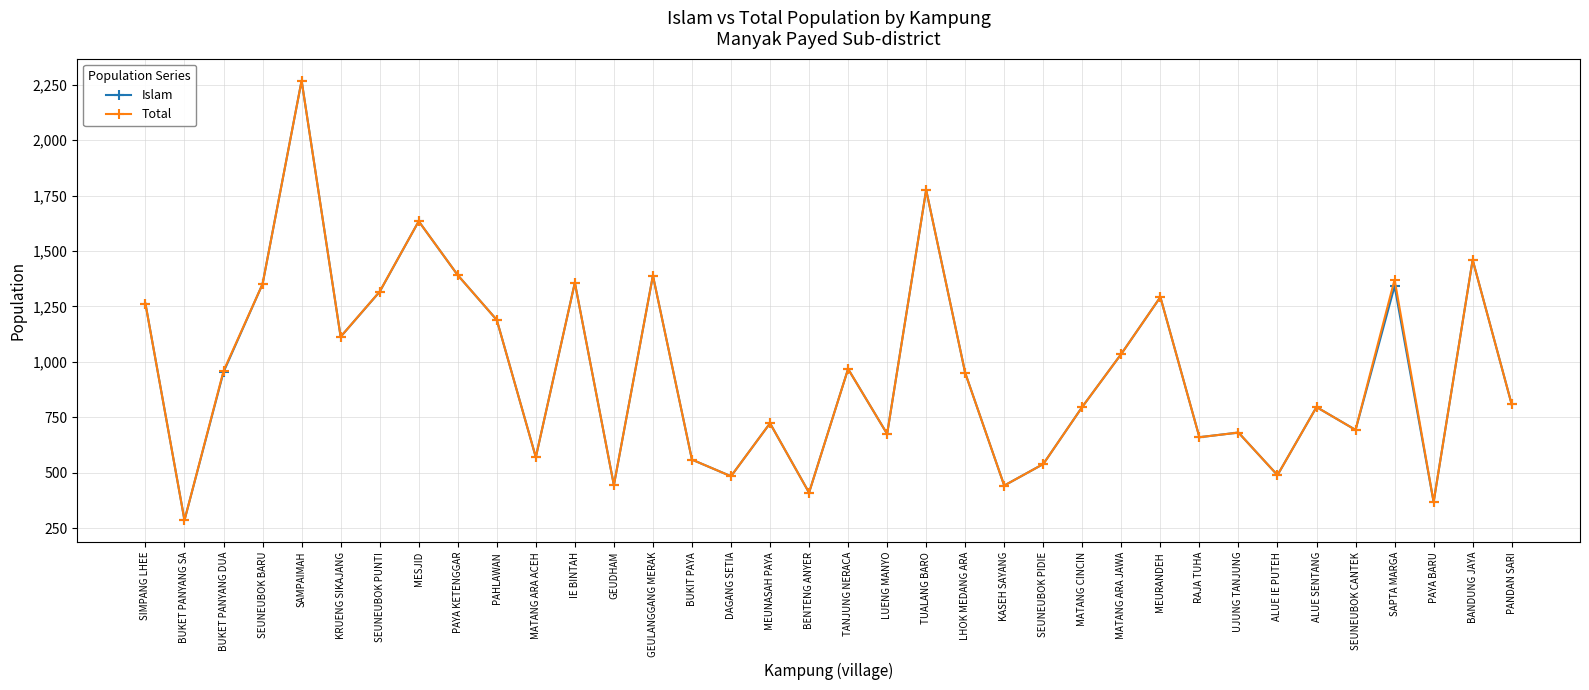

The Total series shows 2408 at PAYA KETENGGAR. True or false?

False